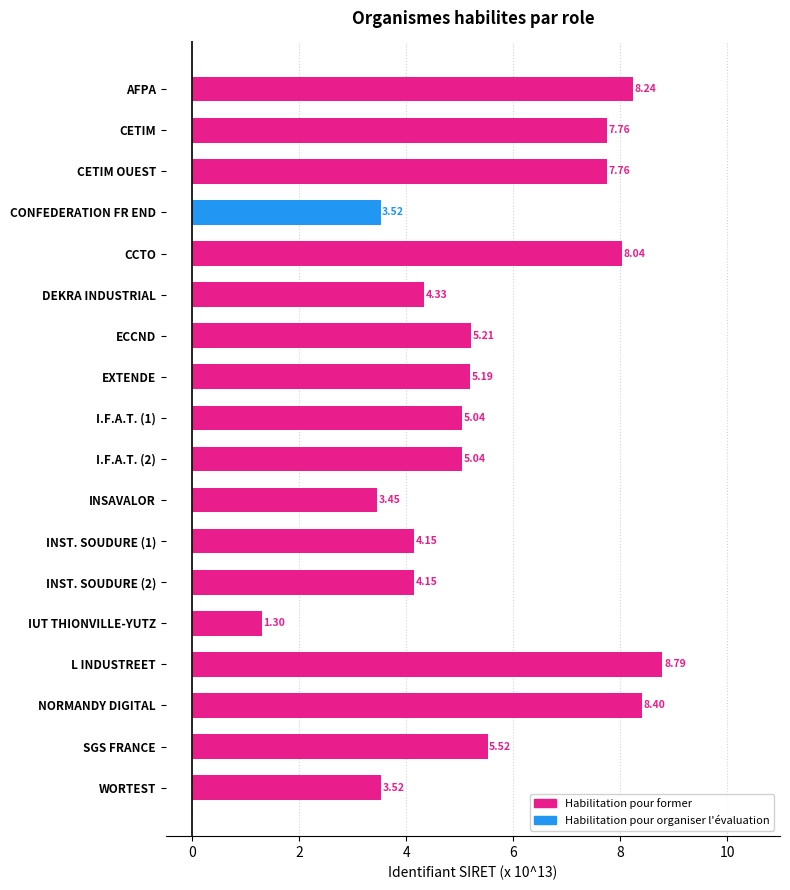

How many bars are there in total?

18